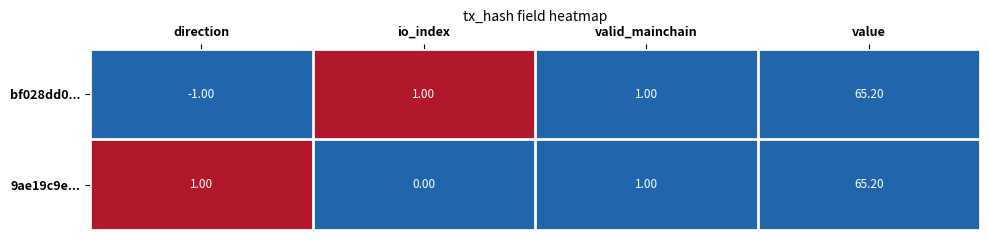

What is the total value across all series at valid_mainchain?

2.0